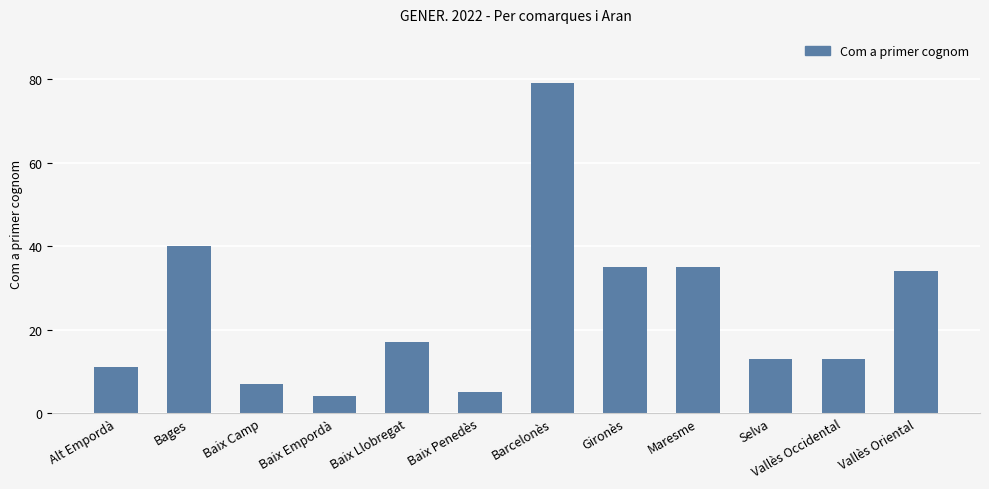

Is it true that the value at Maresme is 20?

False